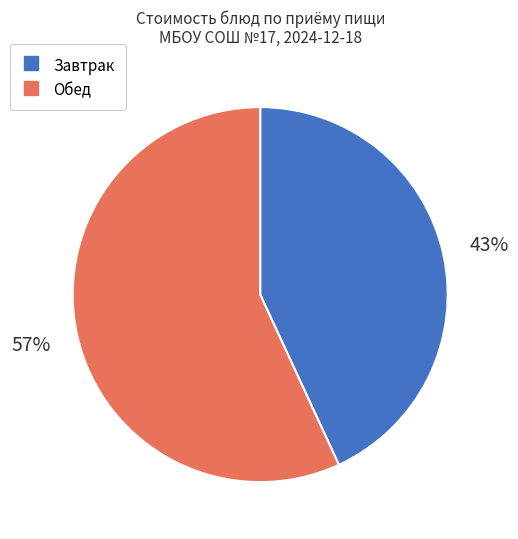

Is there any slice that represents more than half of the pie?

Yes